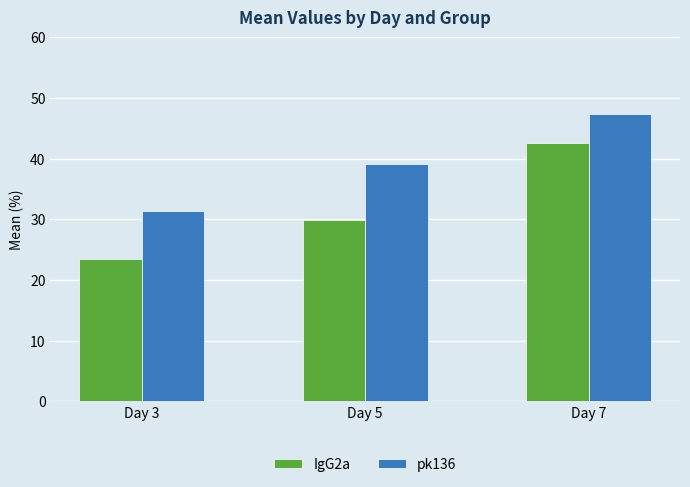

Count the number of categories in the chart.

3